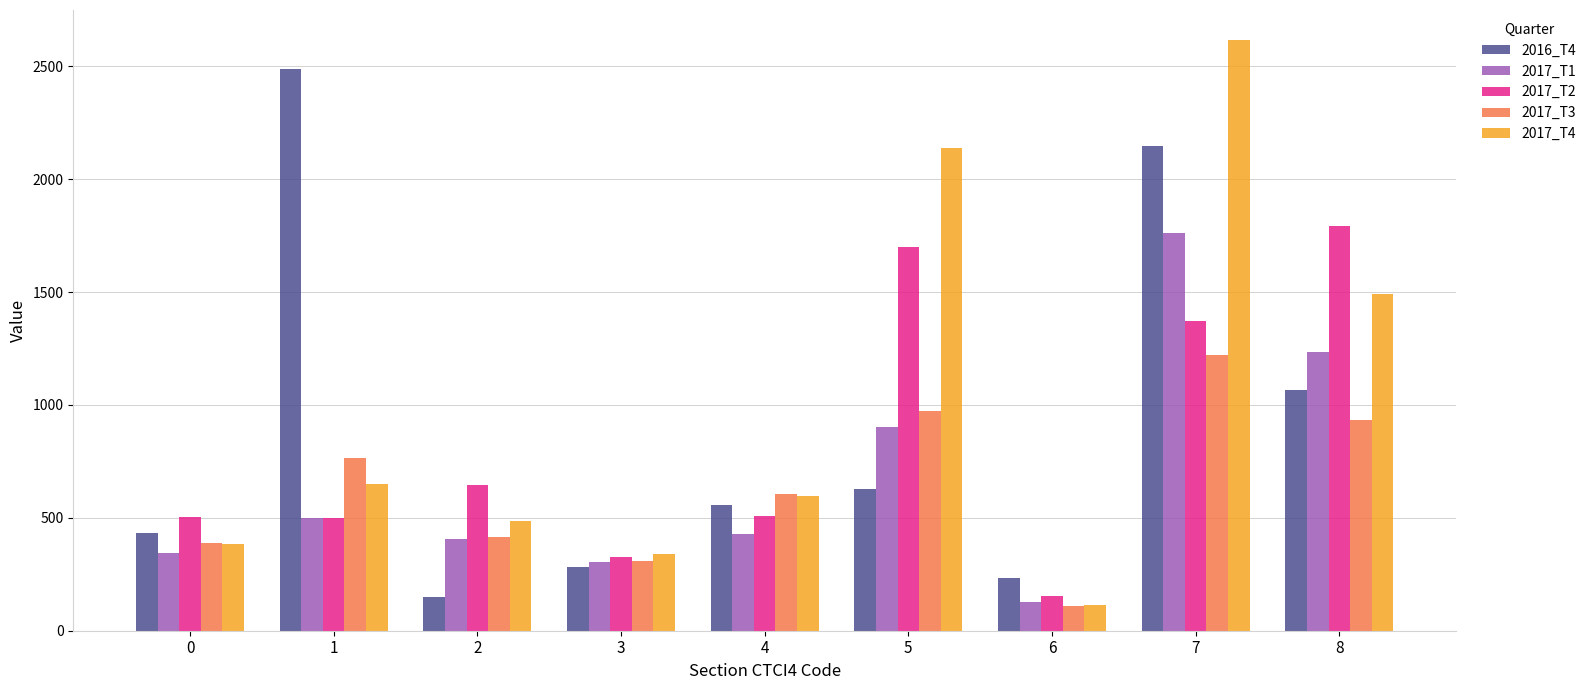

How many data points in 2016_T4 are less than 558?

4